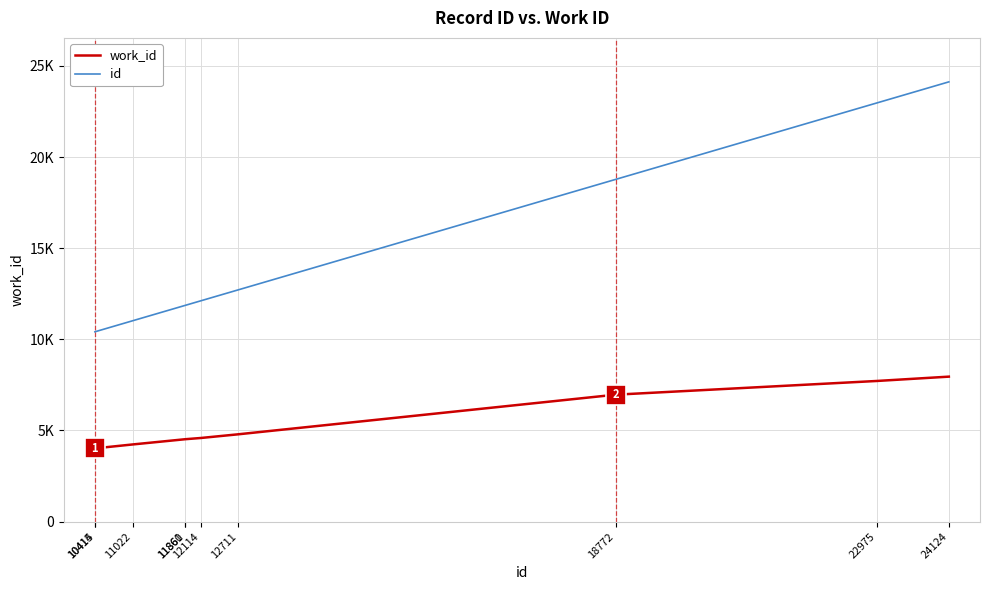

What is the difference between the maximum and minimum values in the work_id series?

3937